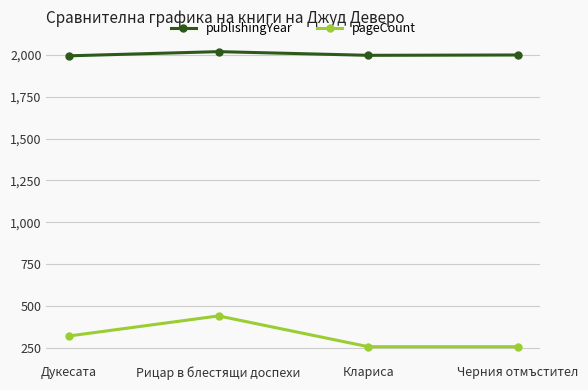

What is the smallest value displayed?

256